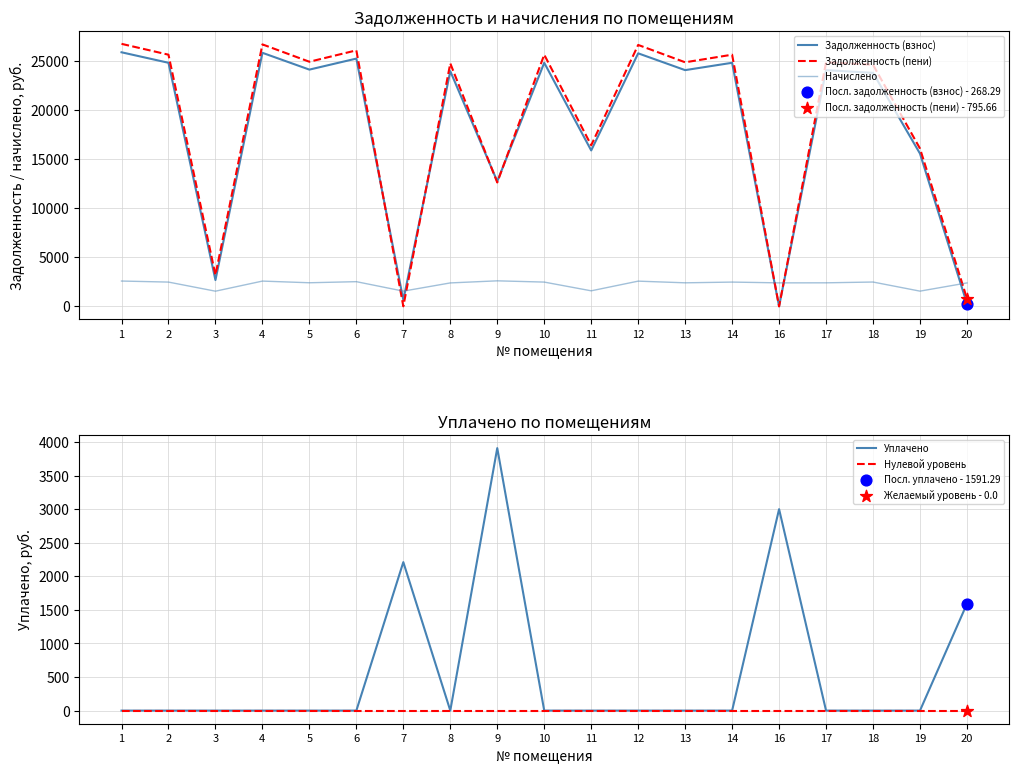

Which series contains the highest Y value?

Задолженность (пени)